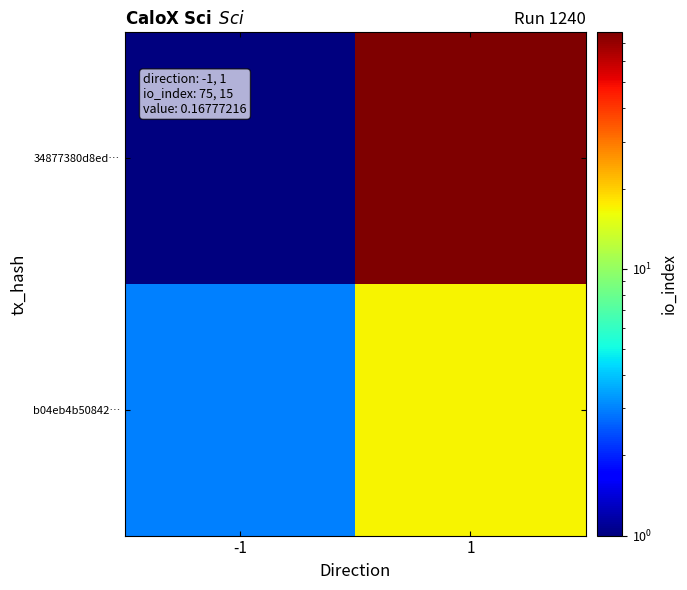

Which has a higher value, -1 or 1?

1